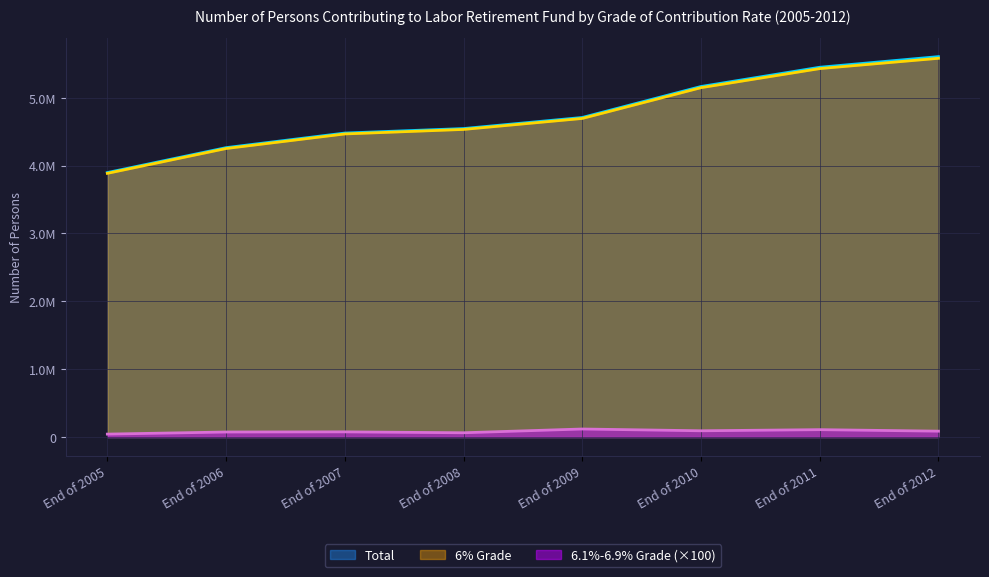

List the series in order of their peak value, highest first.

Total, 6% Grade, 6.1%-6.9% Grade